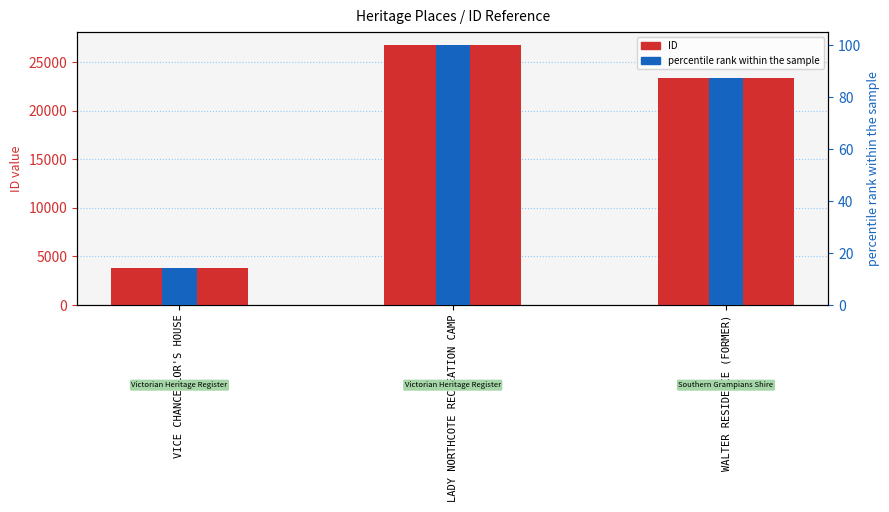

Count the ID values in the range 3801 to 26773.

3